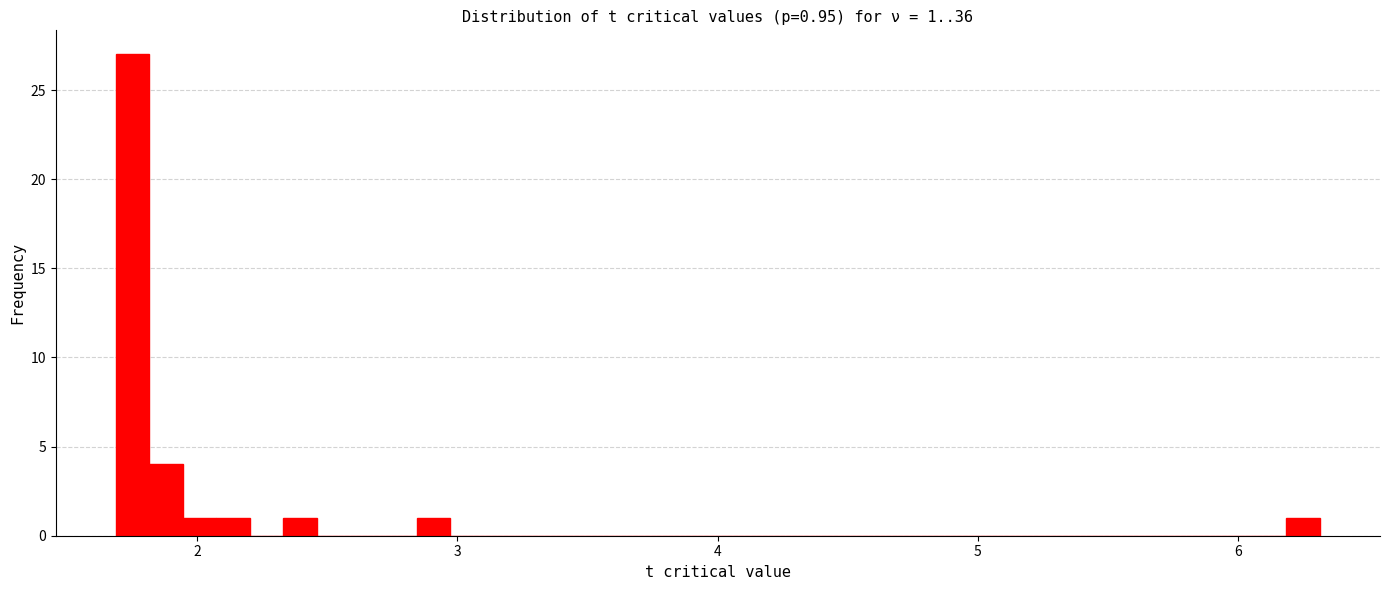

Read against the x-axis, roughly where is the centre of the tallest bar?

1.8